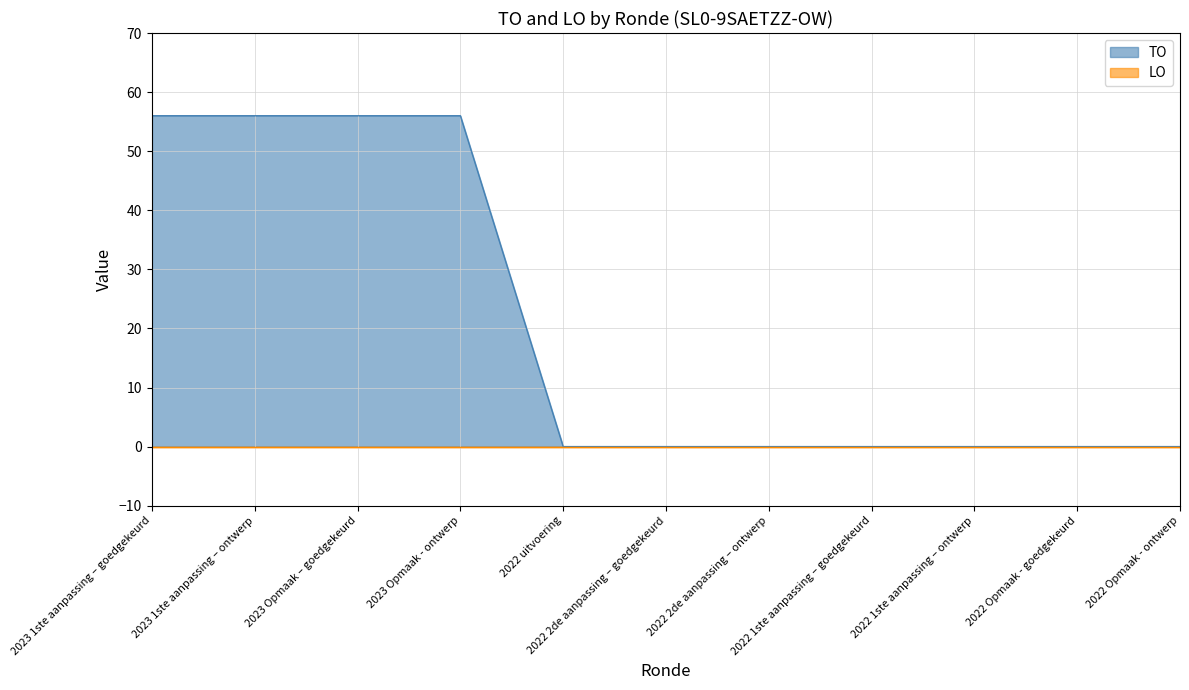

Count the number of categories in the chart.

11